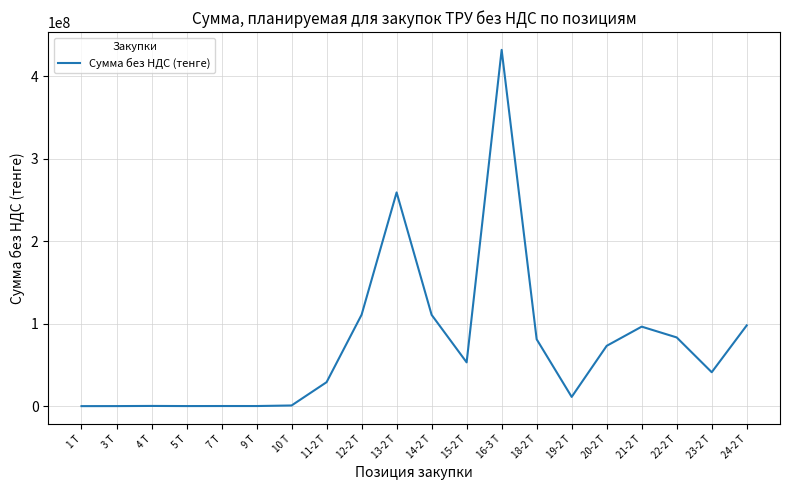

True or false: the data shows 85272.0 at 5 Т.

True